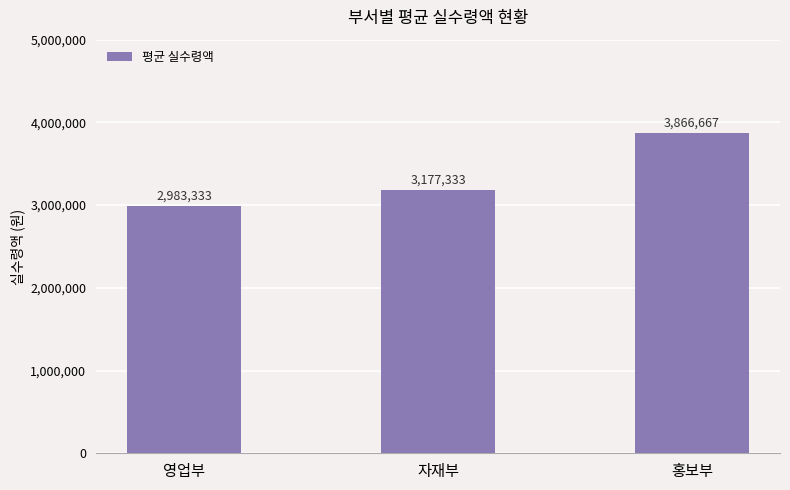

Rank the categories by value from lowest to highest.

영업부, 자재부, 홍보부